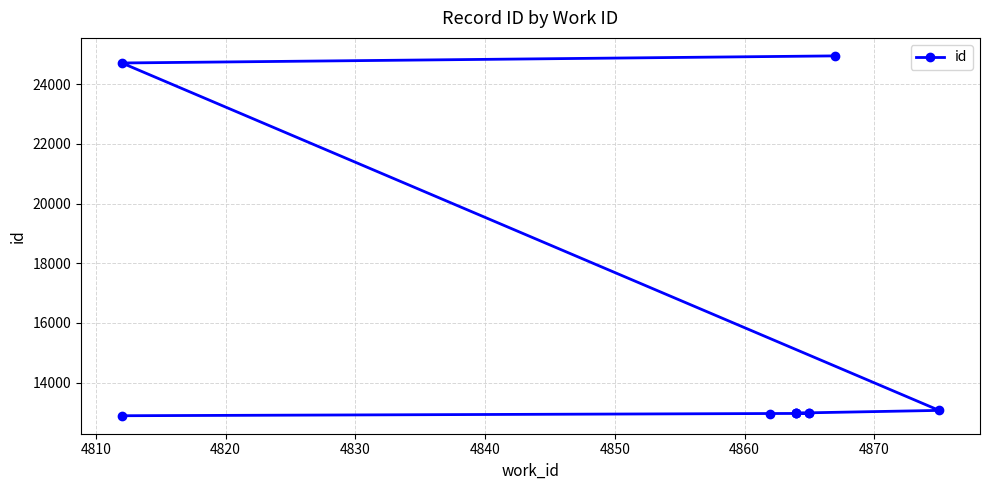

Does the chart display data point markers on the line(s)?

Yes